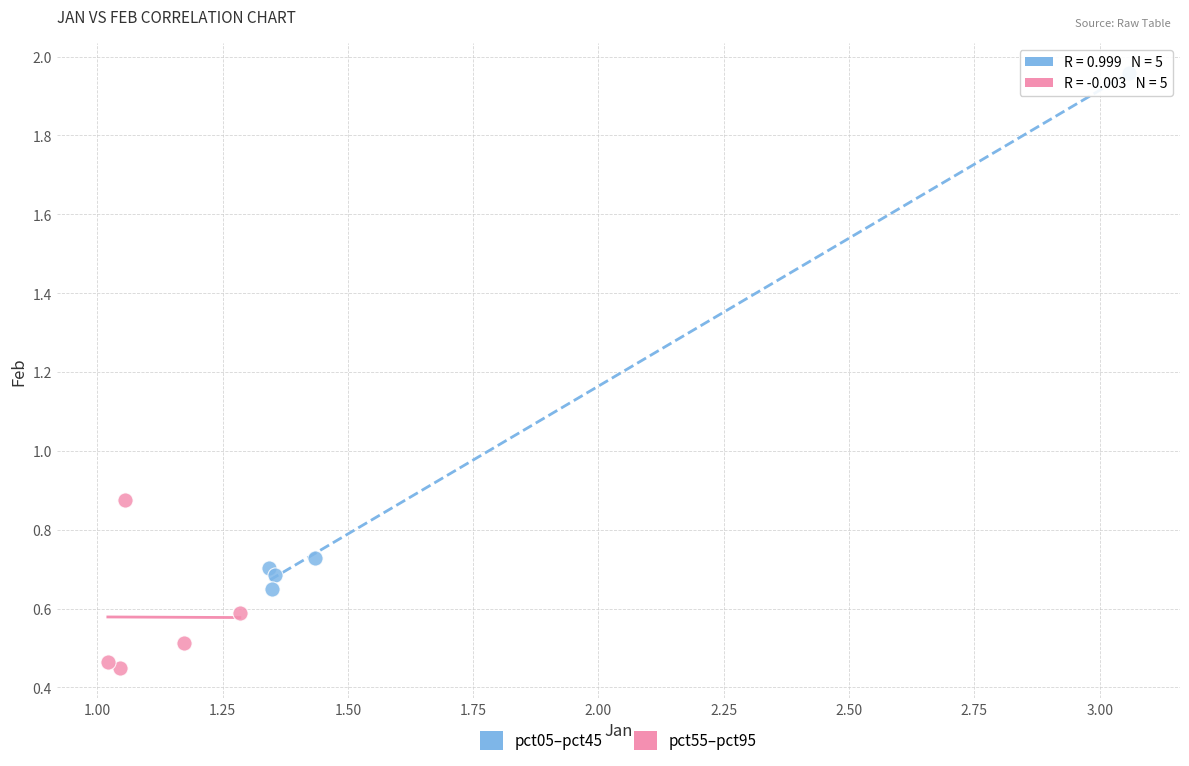

Which series reaches the minimum Y coordinate?

pct55–pct95